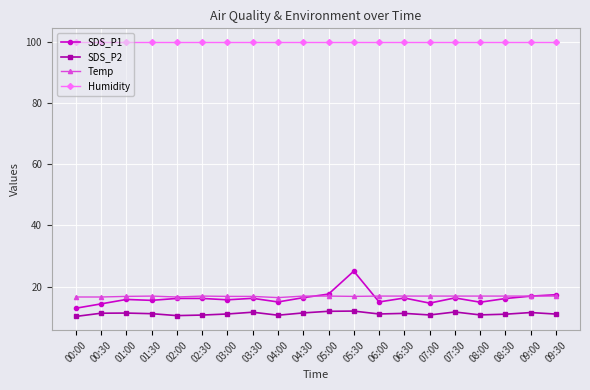

Rank the series by their maximum value, from highest to lowest.

Humidity, SDS_P1, Temp, SDS_P2